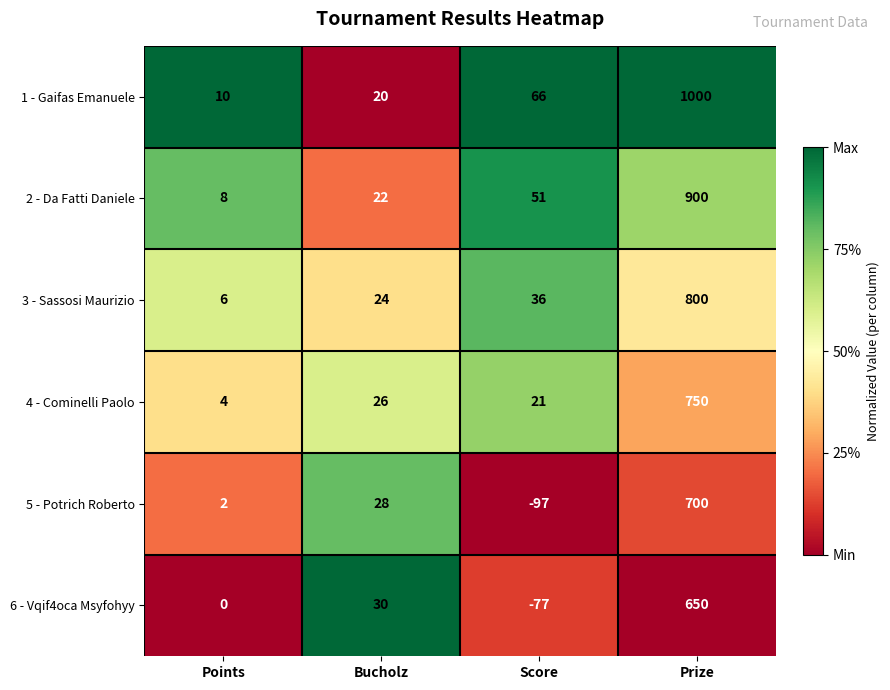

At which category is the sum across all series the highest?

Prize